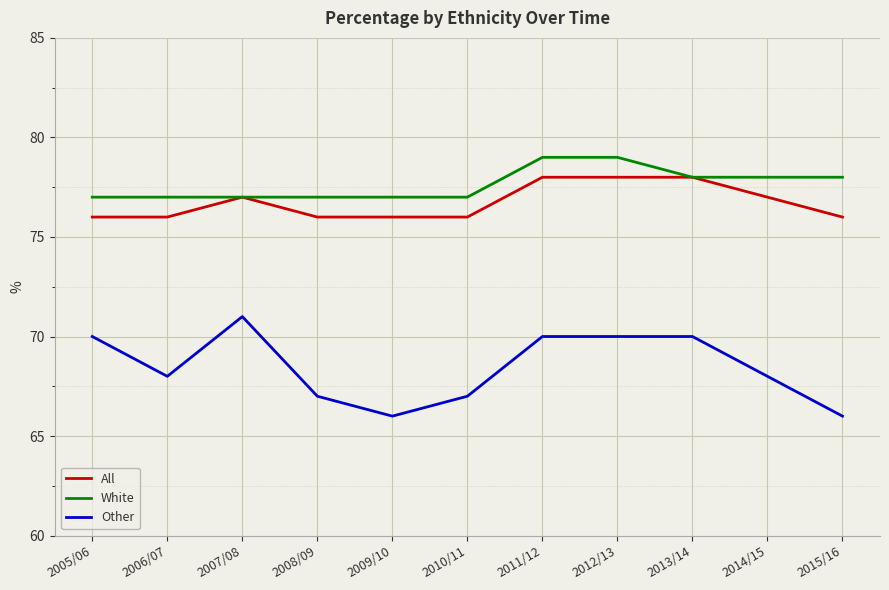

Reading left to right, transcribe all the data shown in this chart.

All: 2005/06=76	2006/07=76	2007/08=77	2008/09=76	2009/10=76	2010/11=76	2011/12=78	2012/13=78	2013/14=78	2014/15=77	2015/16=76
White: 2005/06=77	2006/07=77	2007/08=77	2008/09=77	2009/10=77	2010/11=77	2011/12=79	2012/13=79	2013/14=78	2014/15=78	2015/16=78
Other: 2005/06=70	2006/07=68	2007/08=71	2008/09=67	2009/10=66	2010/11=67	2011/12=70	2012/13=70	2013/14=70	2014/15=68	2015/16=66